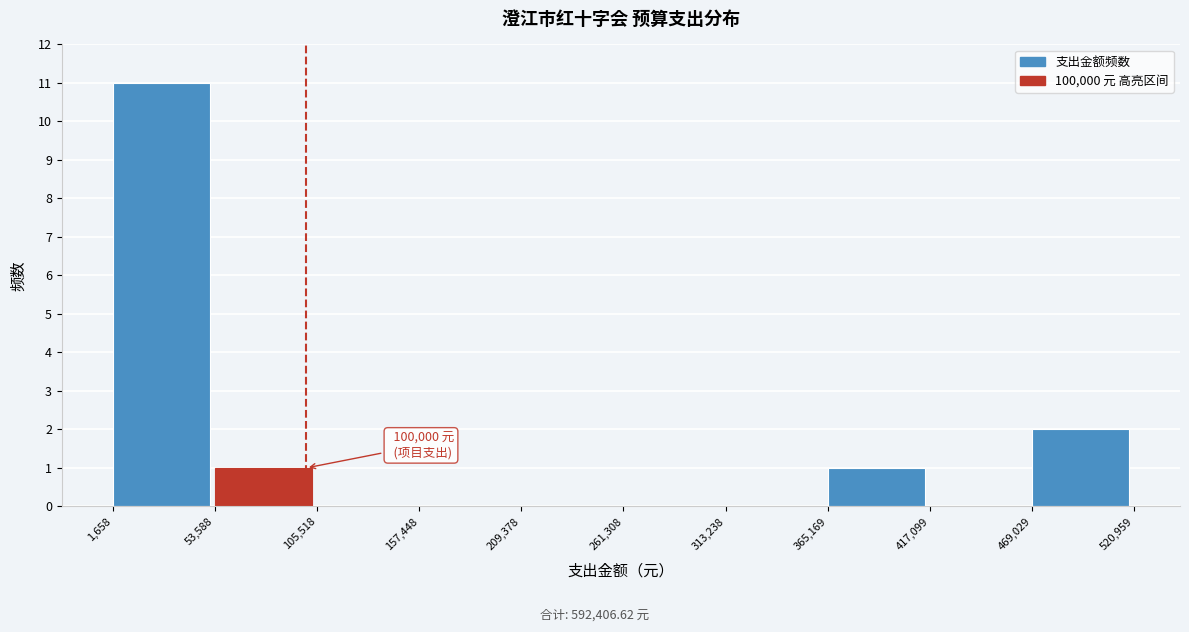

Over which range of the x-axis is the bar tallest?

1,658 to 53,588